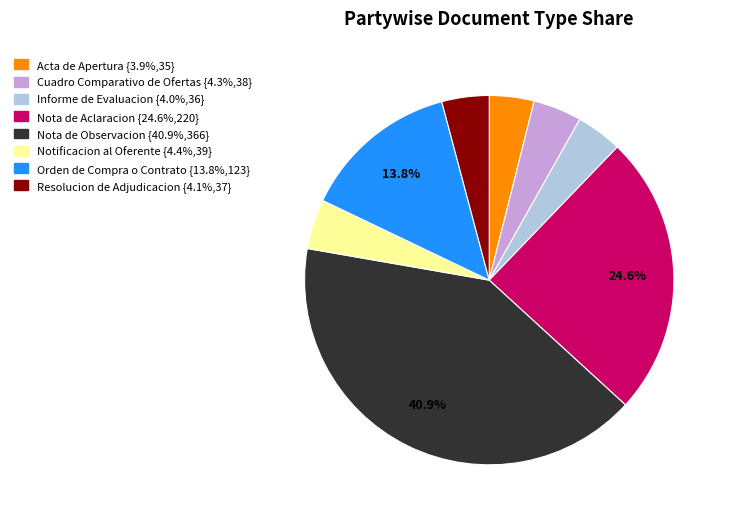

How much of the chart is everything except Nota de Aclaracion?

75.4%